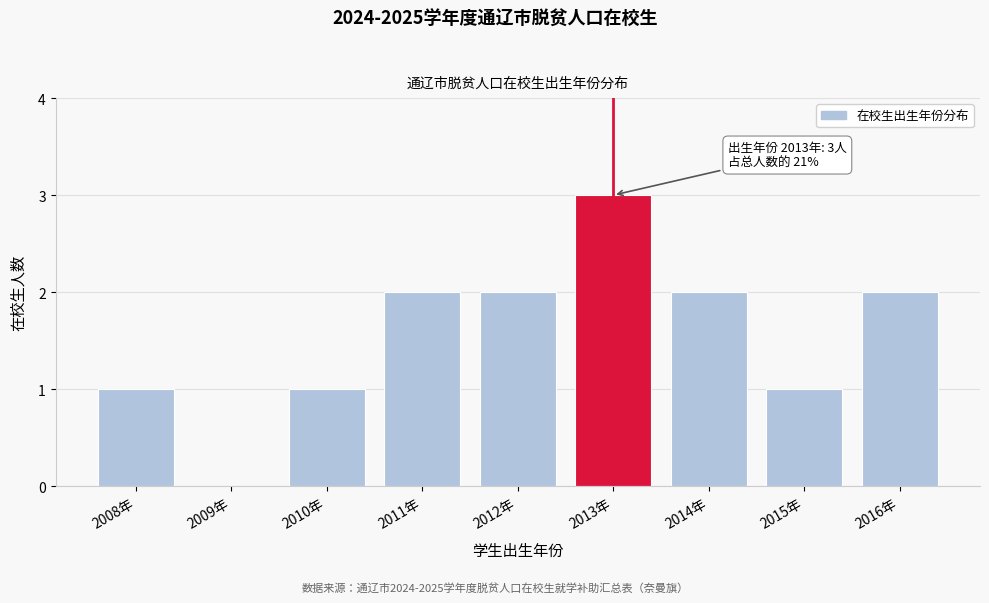

Reading left to right, list all the values displayed in this chart.

2008年=1	2009年=0	2010年=1	2011年=2	2012年=2	2013年=3	2014年=2	2015年=1	2016年=2